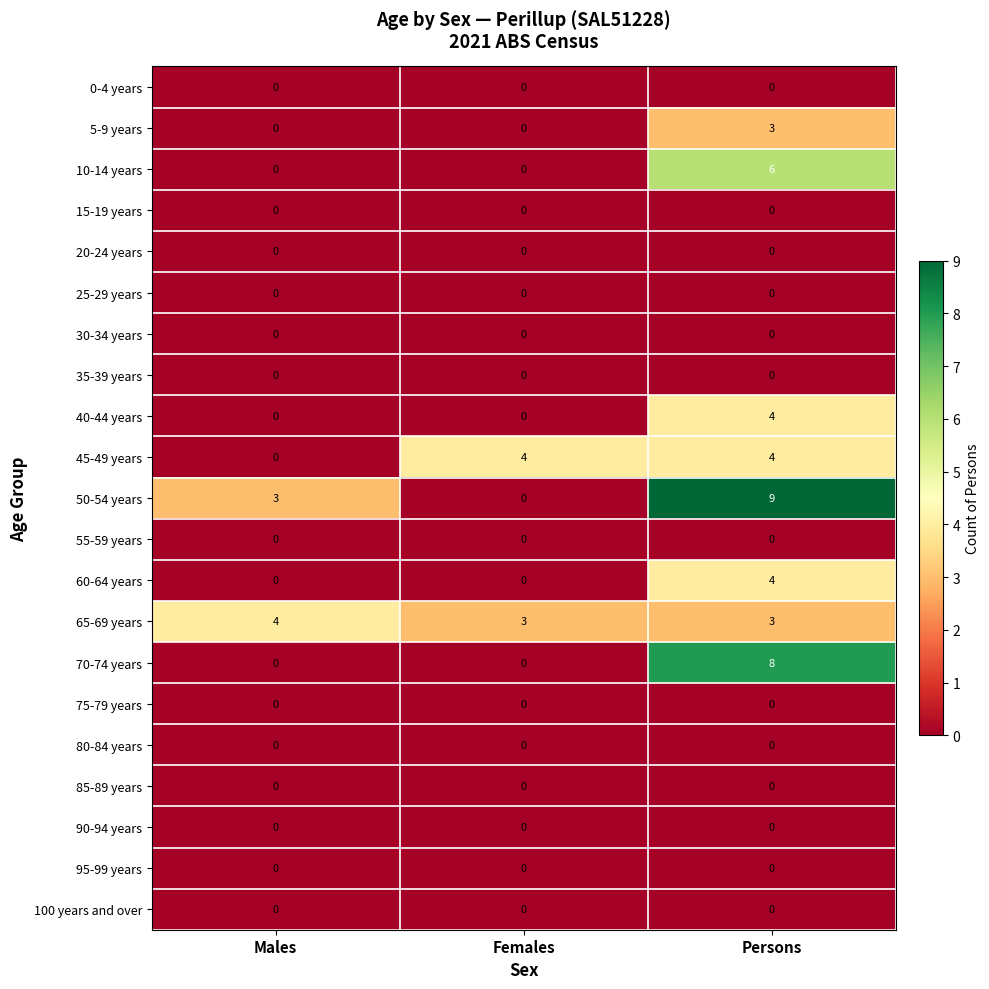

Is it true that 35-39 years equals 0 at Males?

True